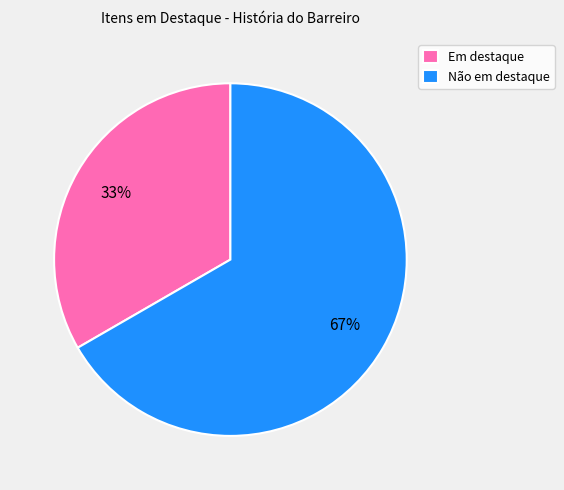

How many slices are in this pie chart?

2